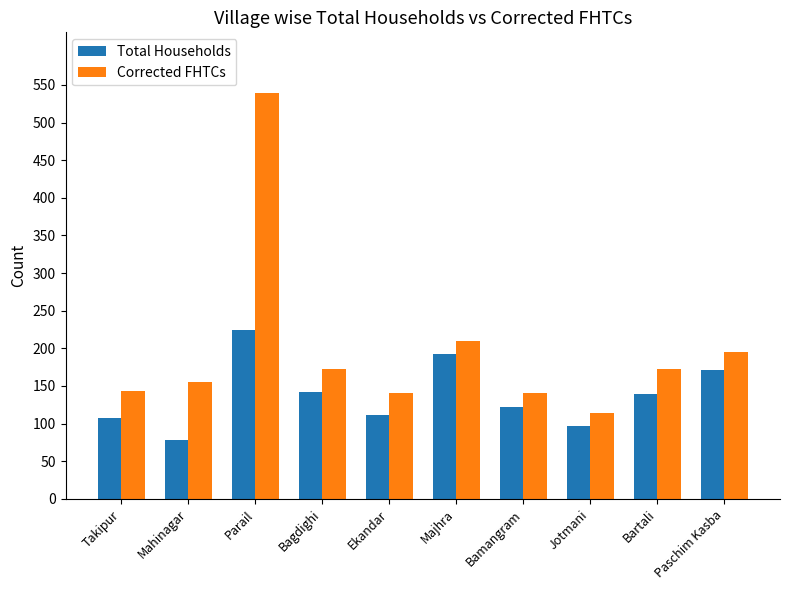

True or false: Total Households has a value of 39 at Bartali.

False